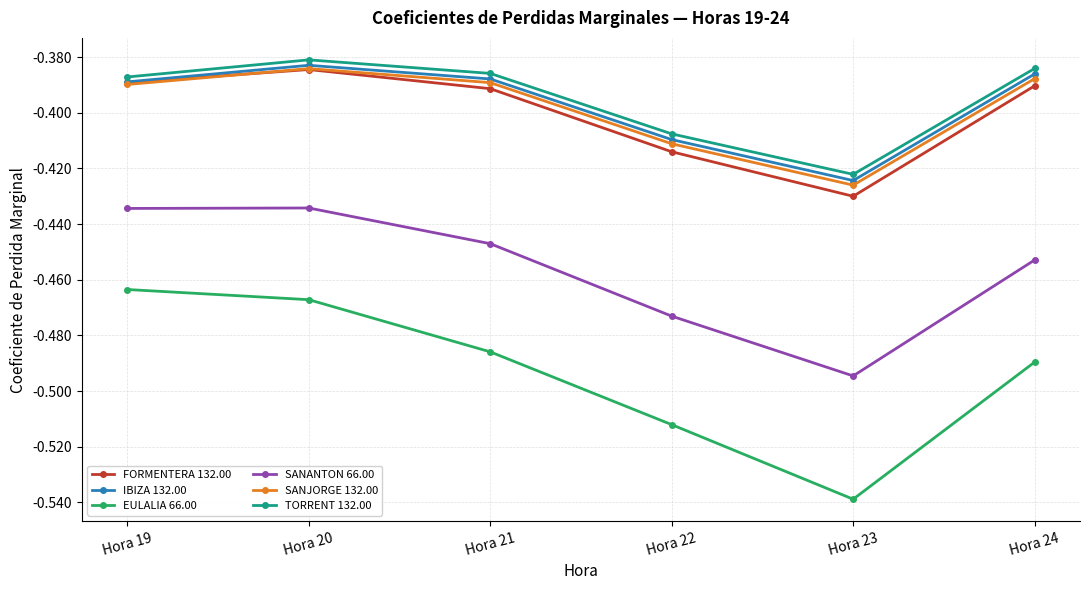

The value of TORRENT 132.00 at Hora 21 is -0.2. True or false?

False